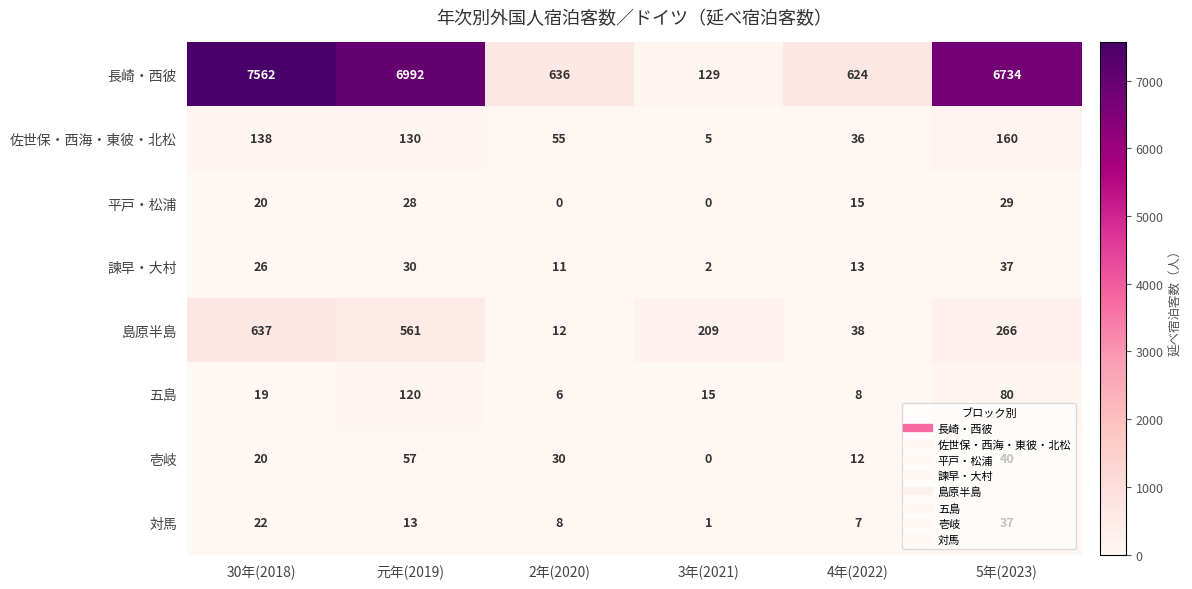

Is the value of 長崎・西彼 at 4年(2022) greater than the value of 対馬 at 元年(2019)?

Yes